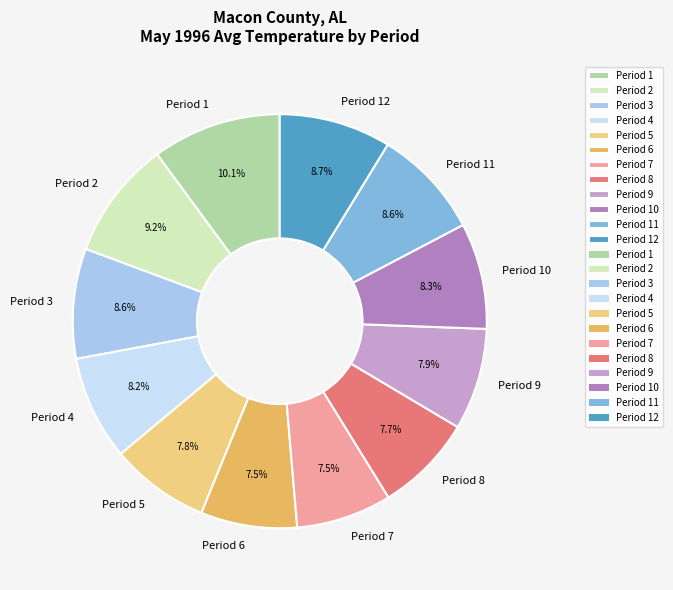

True or false: Period 4 accounts for 22% of the total.

False